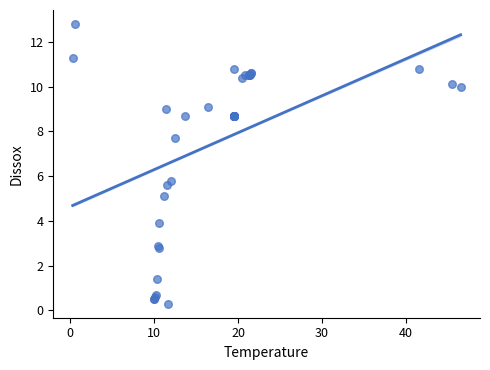

What Y value in the scatter plot is closest to 6?

5.8